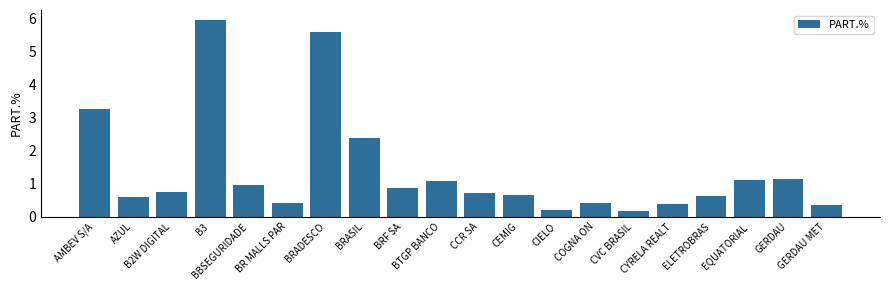

What is the label of the 18th bar from the left?

EQUATORIAL